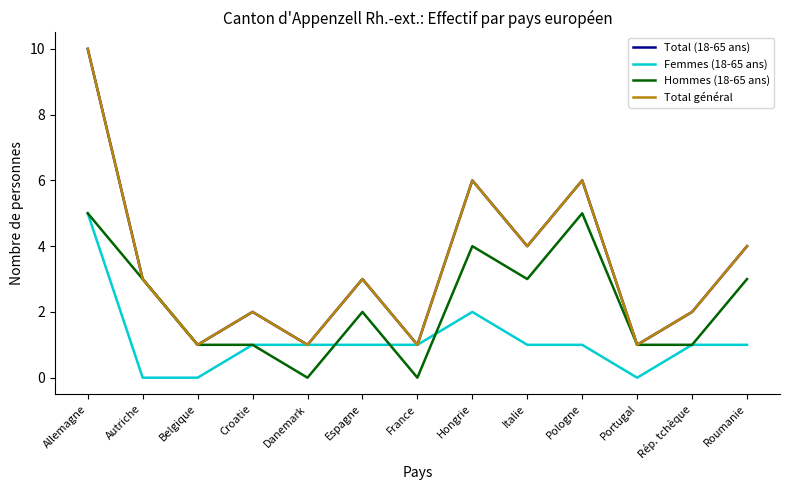

Which has a higher value, Italie or Hongrie?

Hongrie